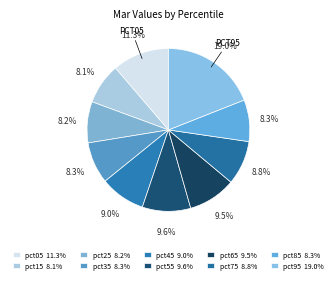

Does any single category account for the majority?

No